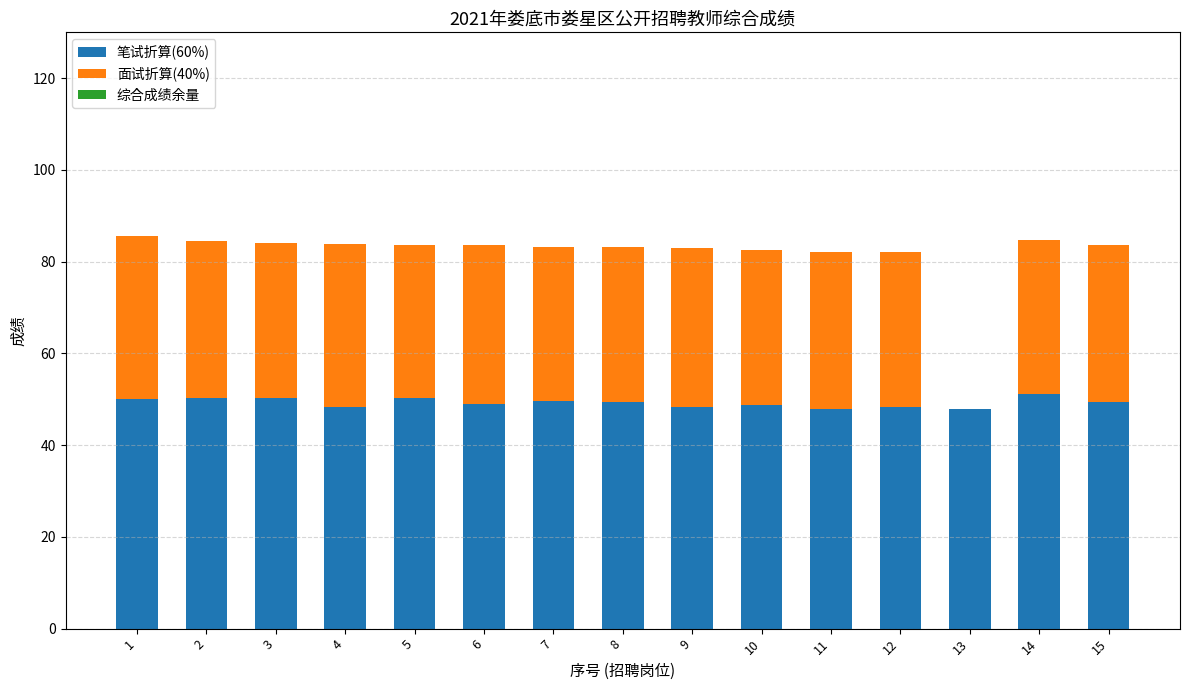

What is the total value across all series at 6?

83.5